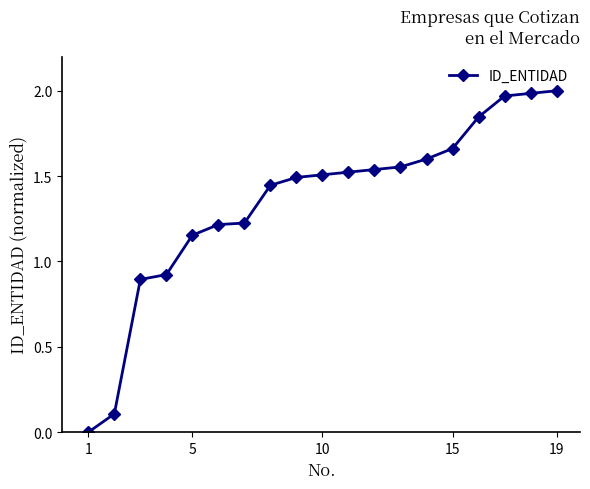

What is the sum of all values?

25.6